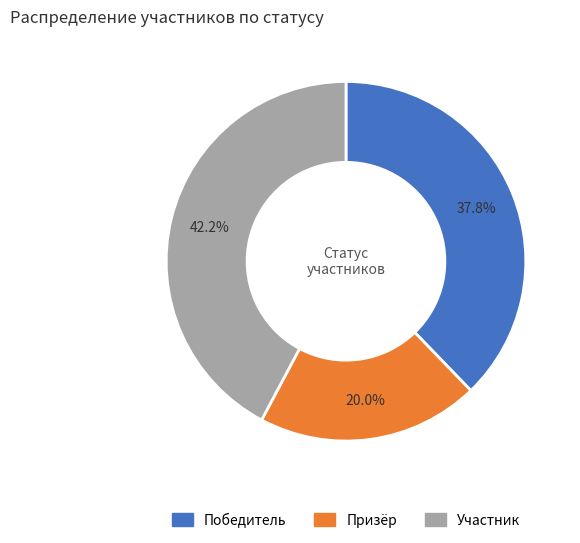

What percentage is the Призёр slice, to the nearest percent?

20%